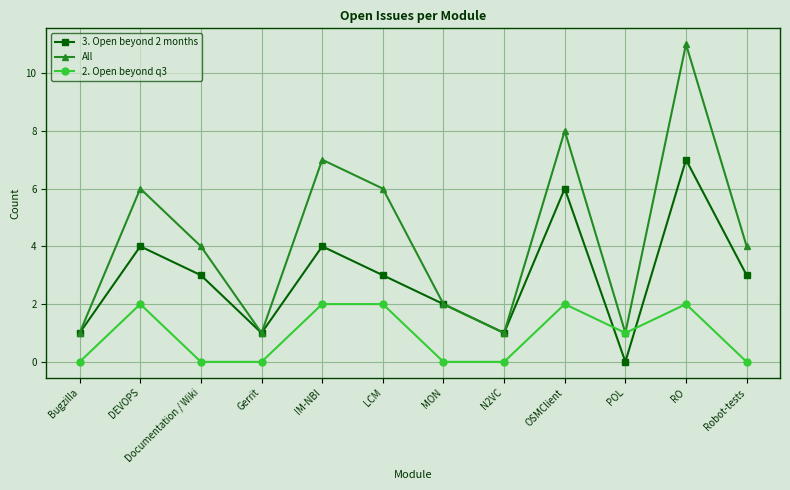

How many lines are shown in the chart?

3